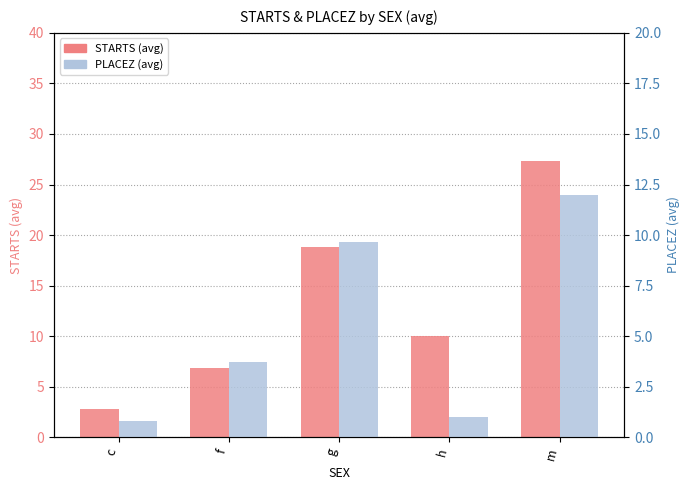

Which category has the highest value across all series?

m